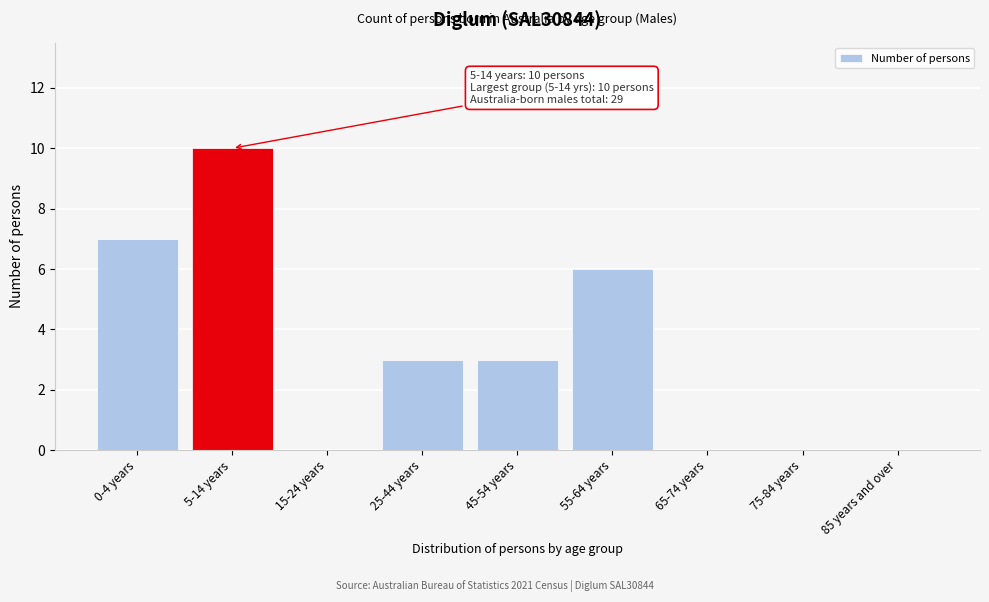

Reading left to right, transcribe all the data shown in this chart.

0-4 years=7	5-14 years=10	15-24 years=0	25-44 years=3	45-54 years=3	55-64 years=6	65-74 years=0	75-84 years=0	85 years and over=0